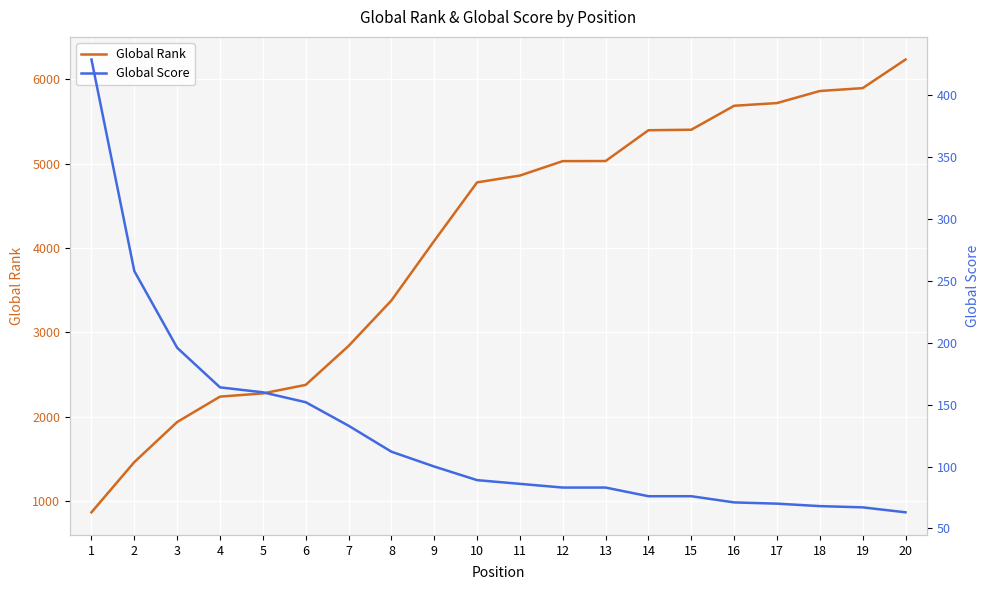

What is the spread (max minus min) of values at 9?

3986